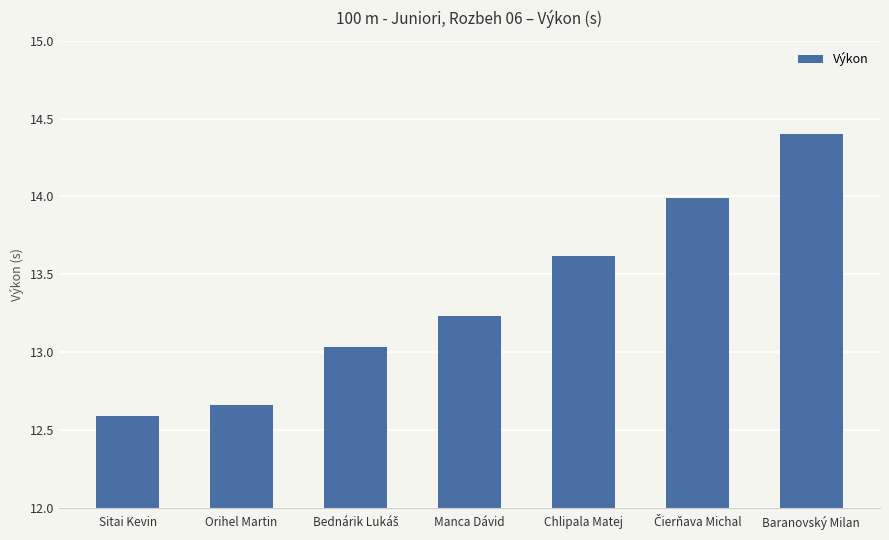

How many data points are above 13?

5